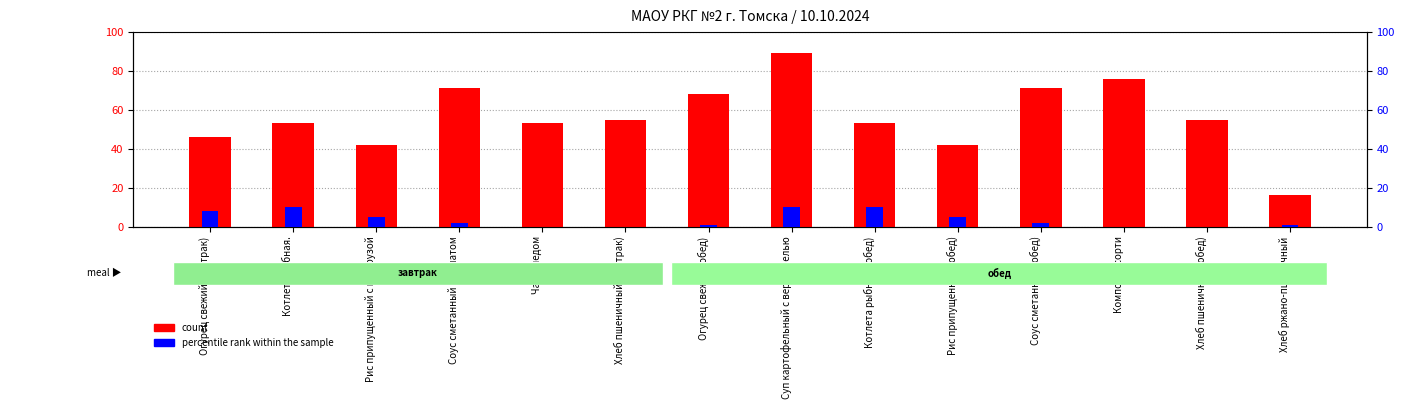

Between Чай с медом and Огурец свежий (обед), which series saw the biggest shift?

count